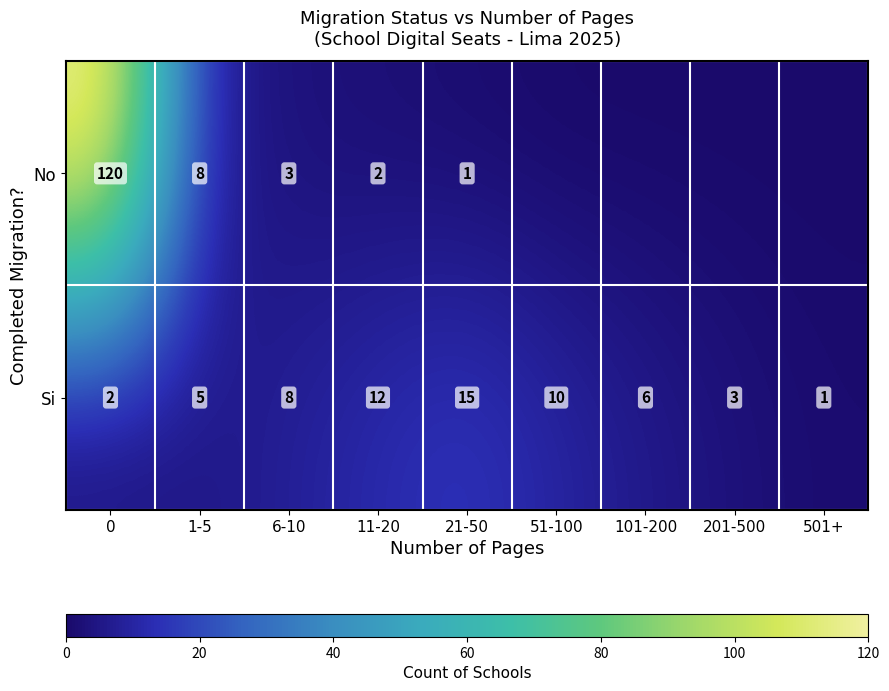

What is the spread (max minus min) of values at 0?

118